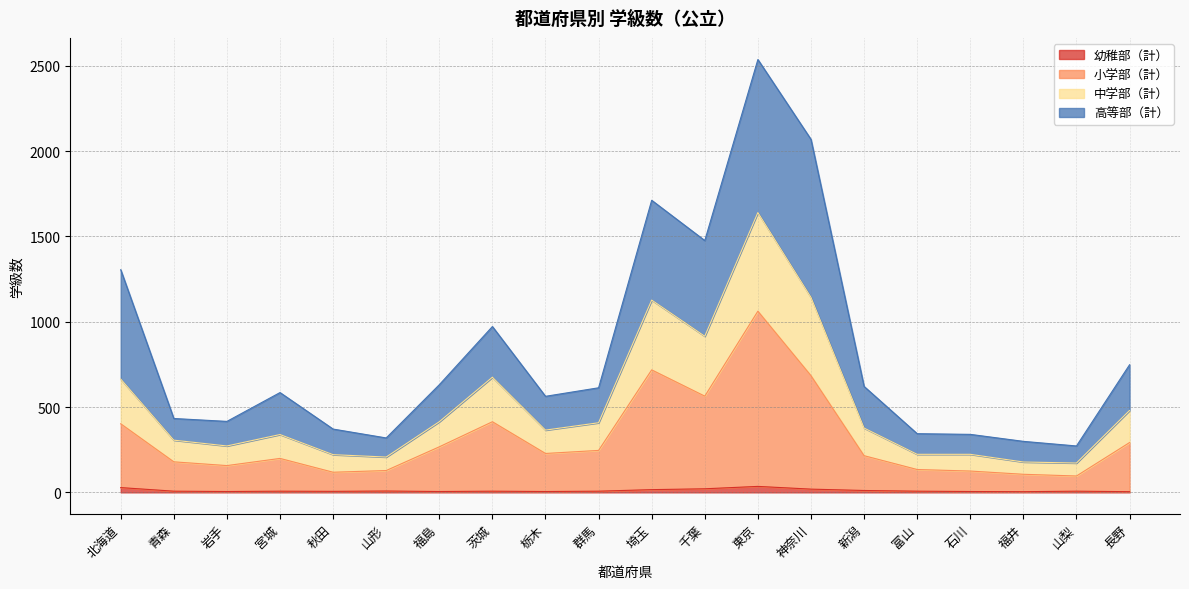

Is the value of 幼稚部（計） at 富山 greater than the value of 小学部（計） at 茨城?

No